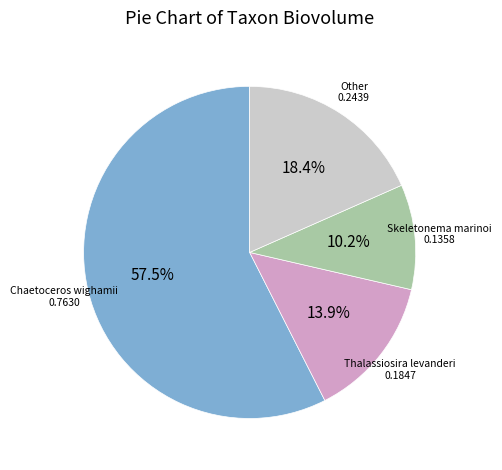

Is there a majority slice in this chart?

Yes